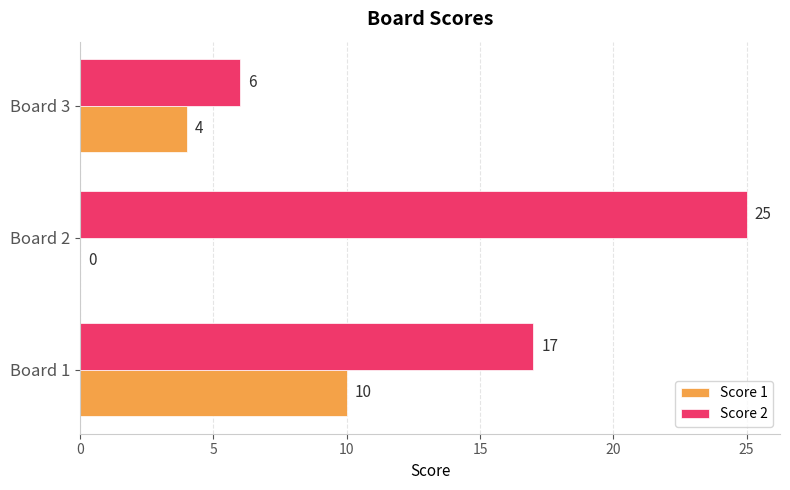

What is the maximum value shown in the chart?

25